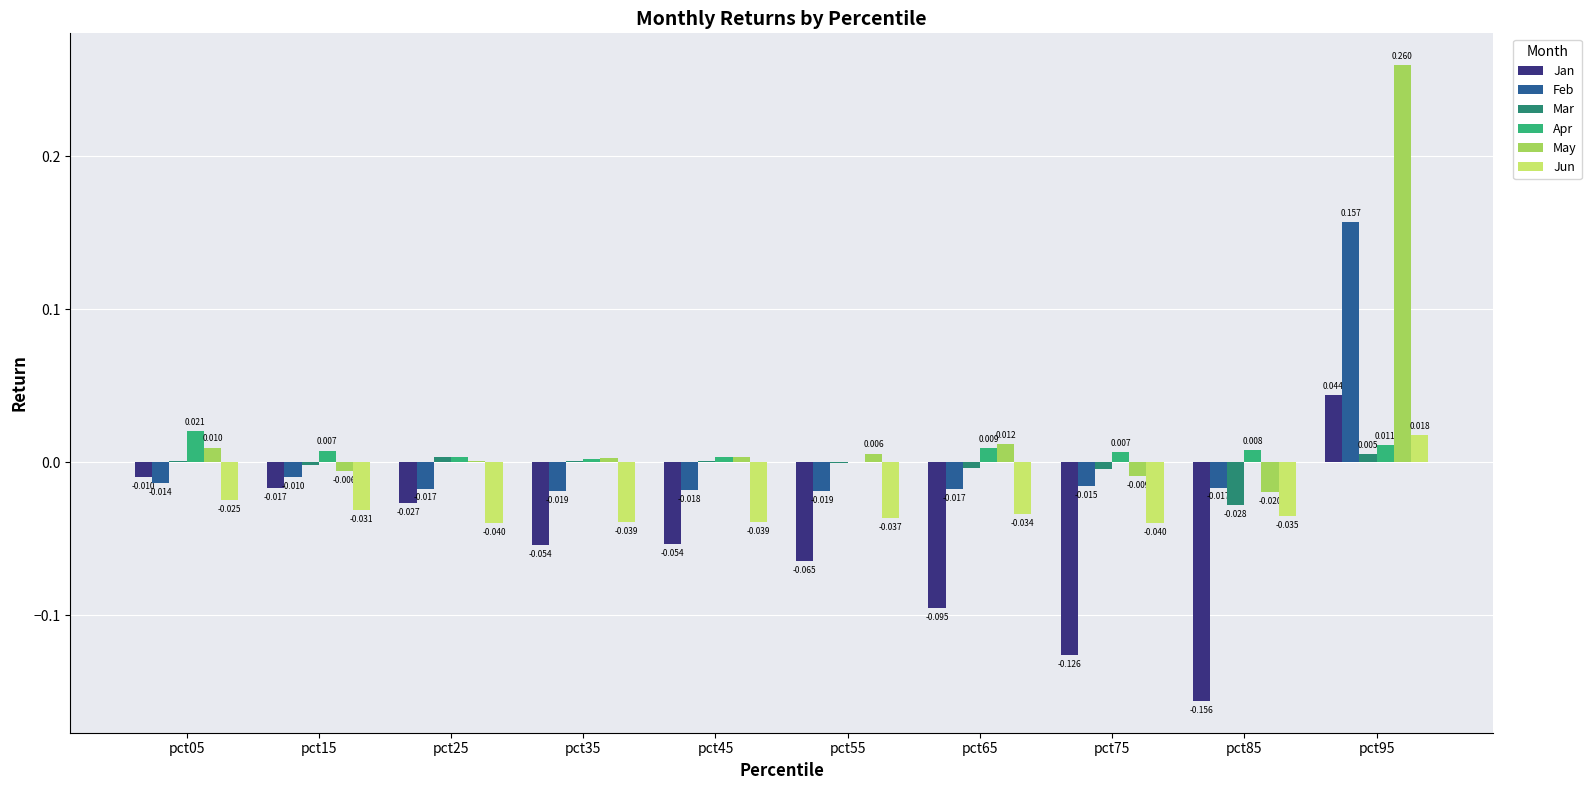

Which series has the largest total across all categories?

May